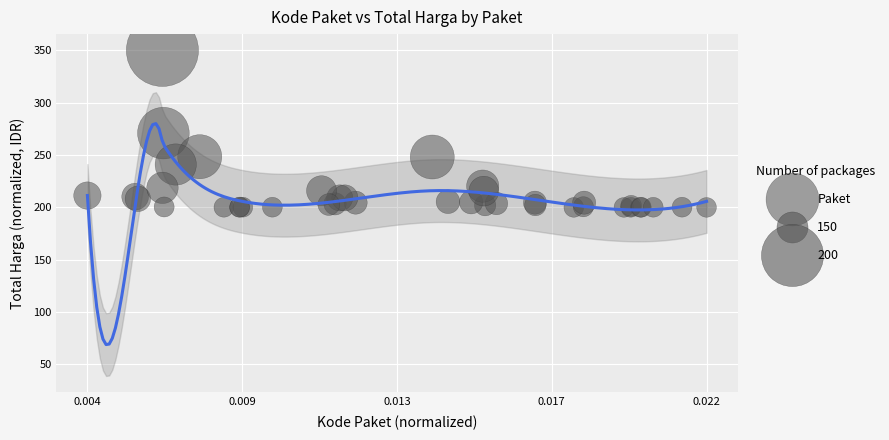

What Y value in the scatter plot is closest to 275?

271.0